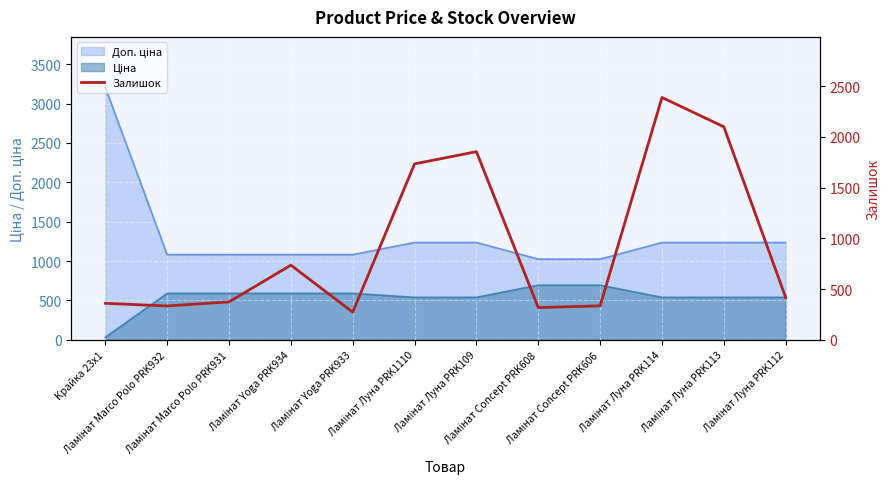

Where does the data first go above 417?

Ламінат Yoga PRK934